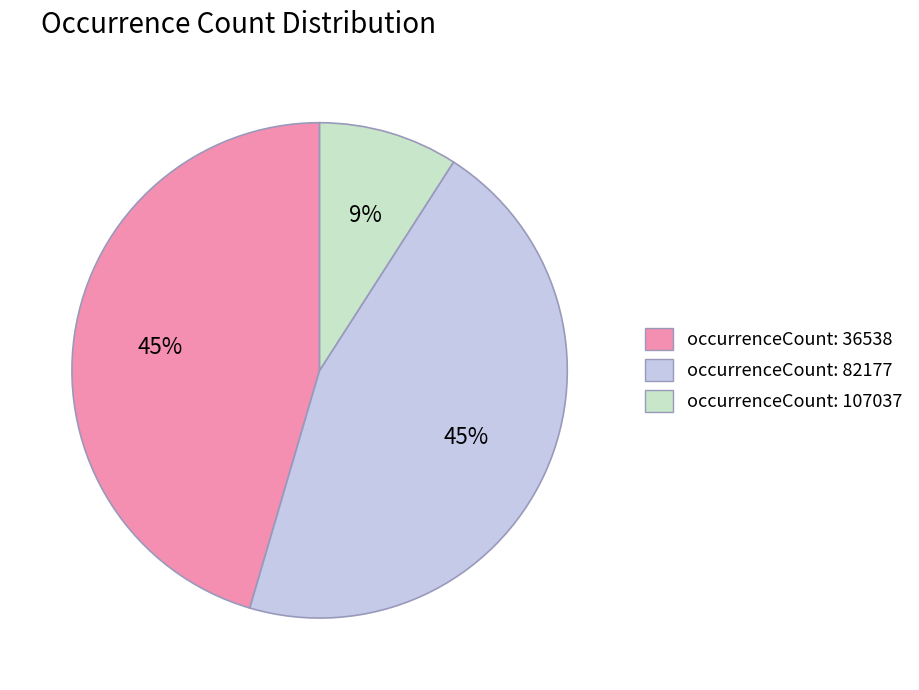

Is it true that occurrenceCount: 107037 is 9% of the pie?

True